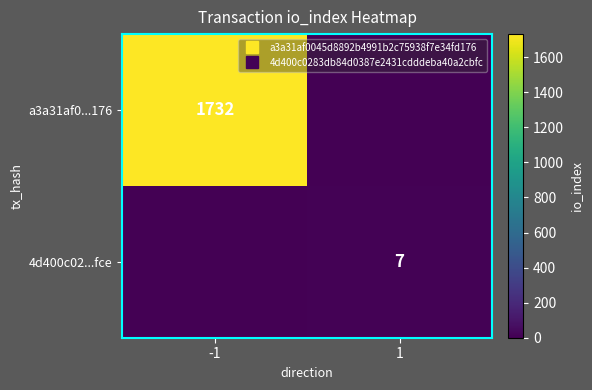

Rank the series at -1 from highest to lowest value.

a3a31af0...176, 4d400c02...fce